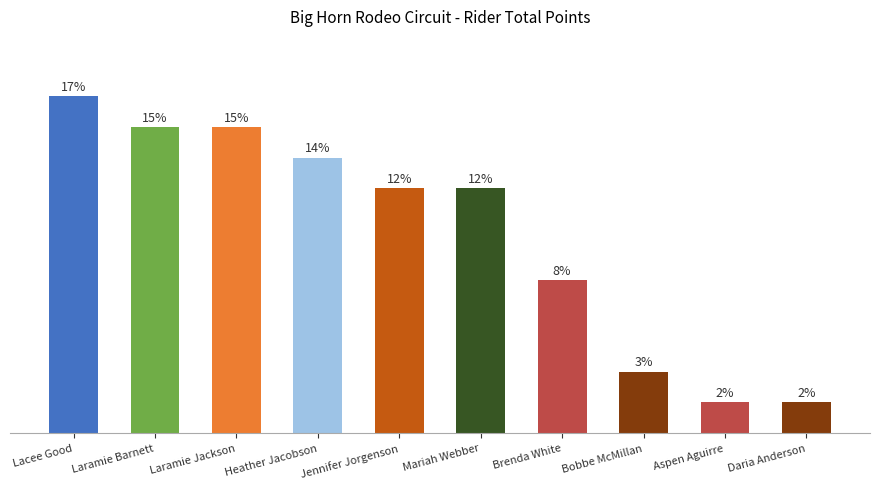

Rank the categories by value from highest to lowest.

Lacee Good, Laramie Barnett, Laramie Jackson, Heather Jacobson, Jennifer Jorgenson, Mariah Webber, Brenda White, Bobbe McMillan, Aspen Aguirre, Daria Anderson